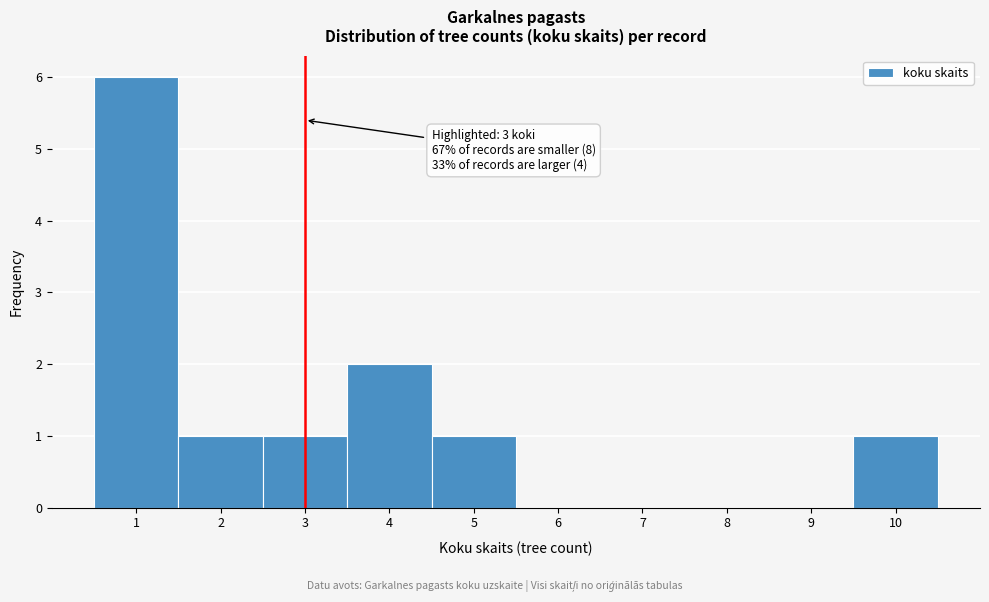

Which range on the x-axis has the tallest bar?

0.5 to 1.5